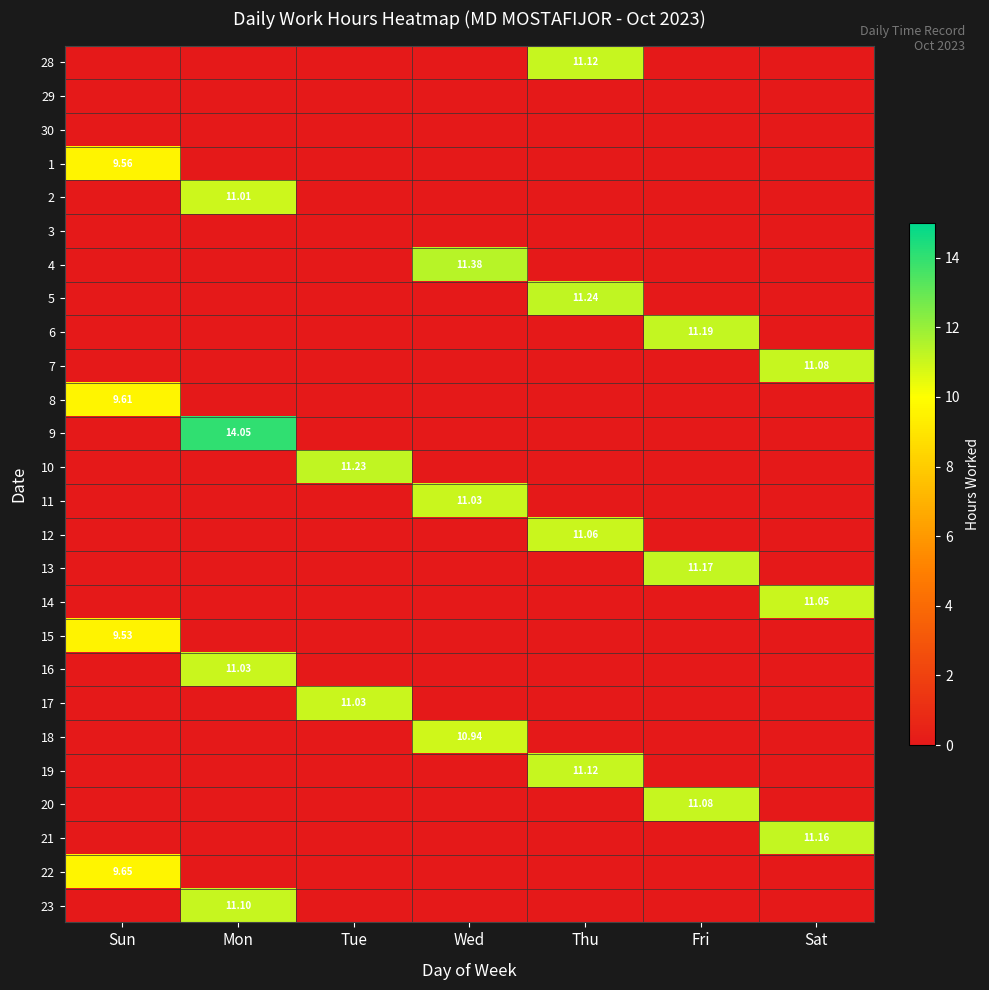

Between Tue and Fri, which is larger?

Tue